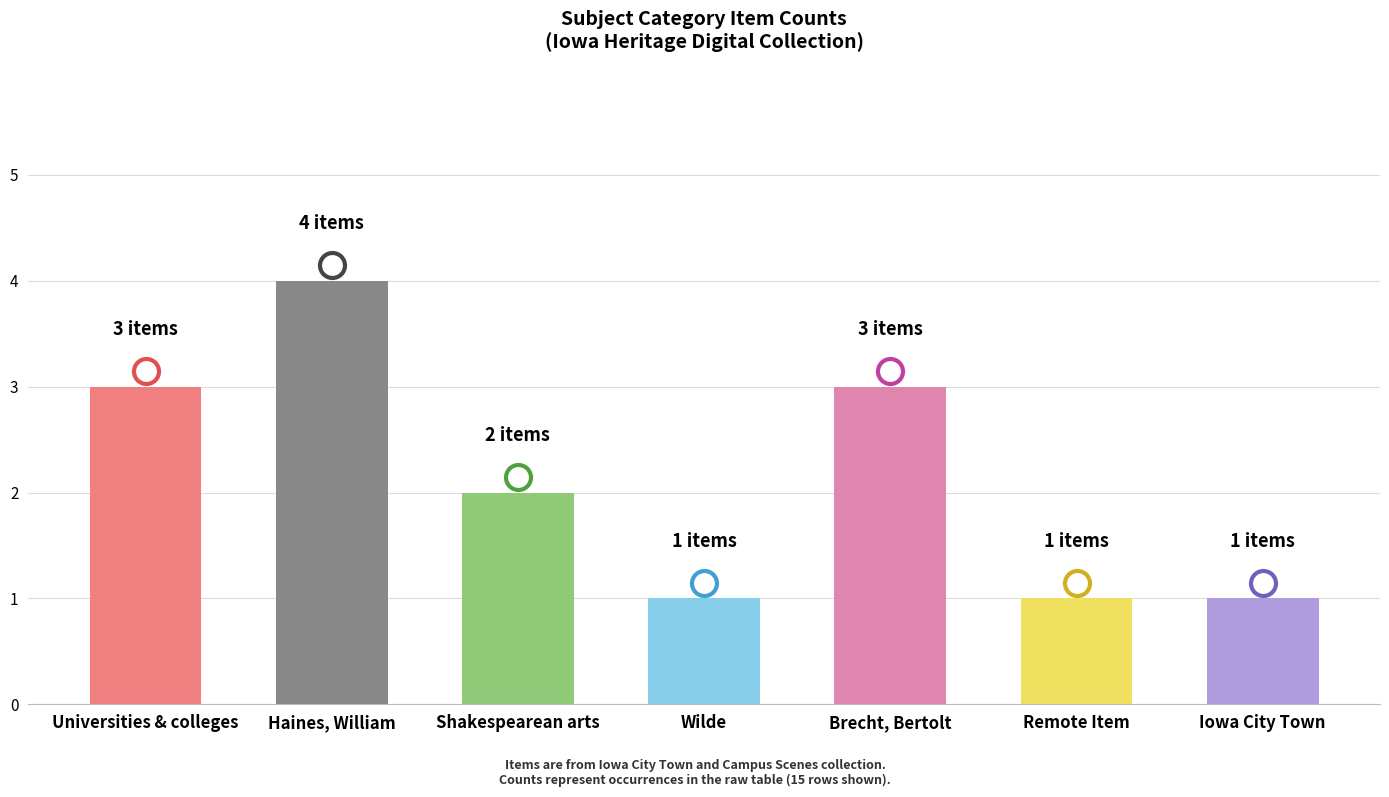

What is the ratio of the value at Wilde to the value at Universities & colleges?

0.3